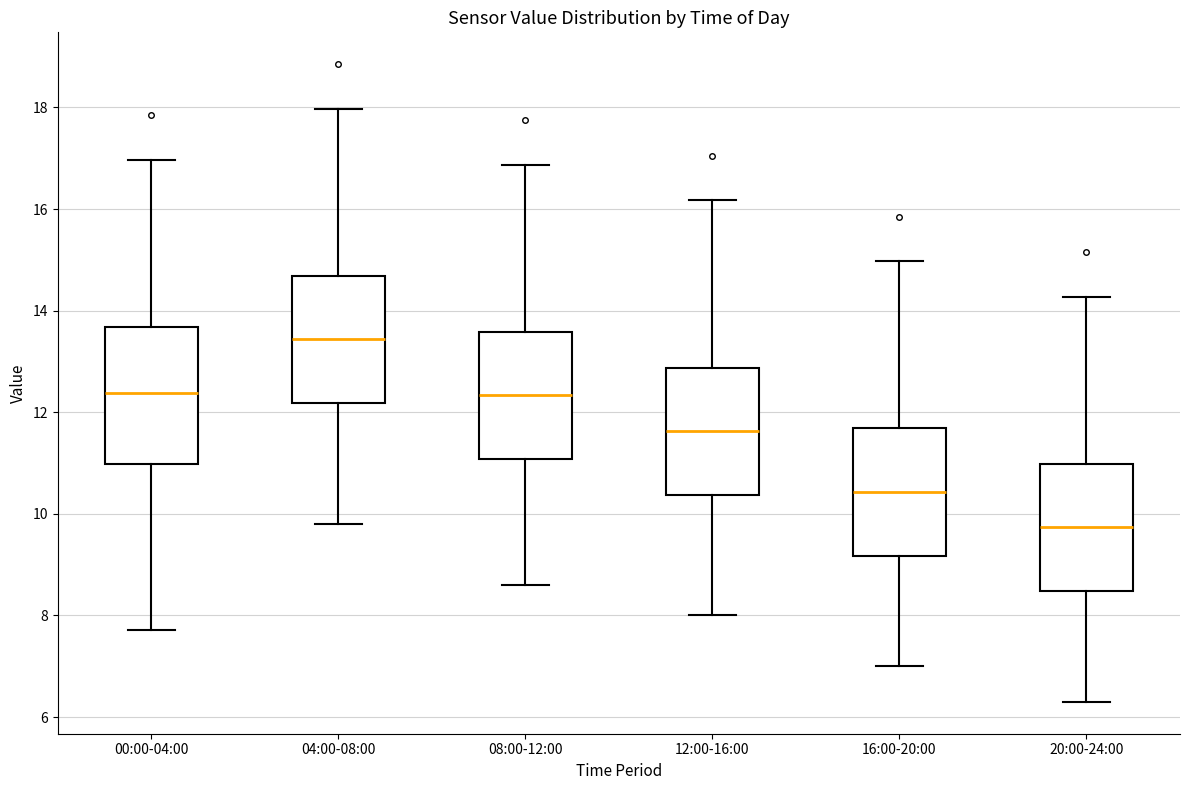

Reading left to right, read every box against the y-axis: the position of its median line, the range the box covers, and the ends of its whiskers. The values are not printed on the chart, so give them approximately, as read against the axis.

00:00-04:00: median 12.4, box 11.0 to 13.6, whiskers 7.8 to 17.0
04:00-08:00: median 13.4, box 12.2 to 14.6, whiskers 9.8 to 18.0
08:00-12:00: median 12.4, box 11.0 to 13.6, whiskers 8.6 to 16.8
12:00-16:00: median 11.6, box 10.4 to 12.8, whiskers 8.0 to 16.2
16:00-20:00: median 10.4, box 9.2 to 11.6, whiskers 7.0 to 15.0
20:00-24:00: median 9.8, box 8.4 to 11.0, whiskers 6.4 to 14.2